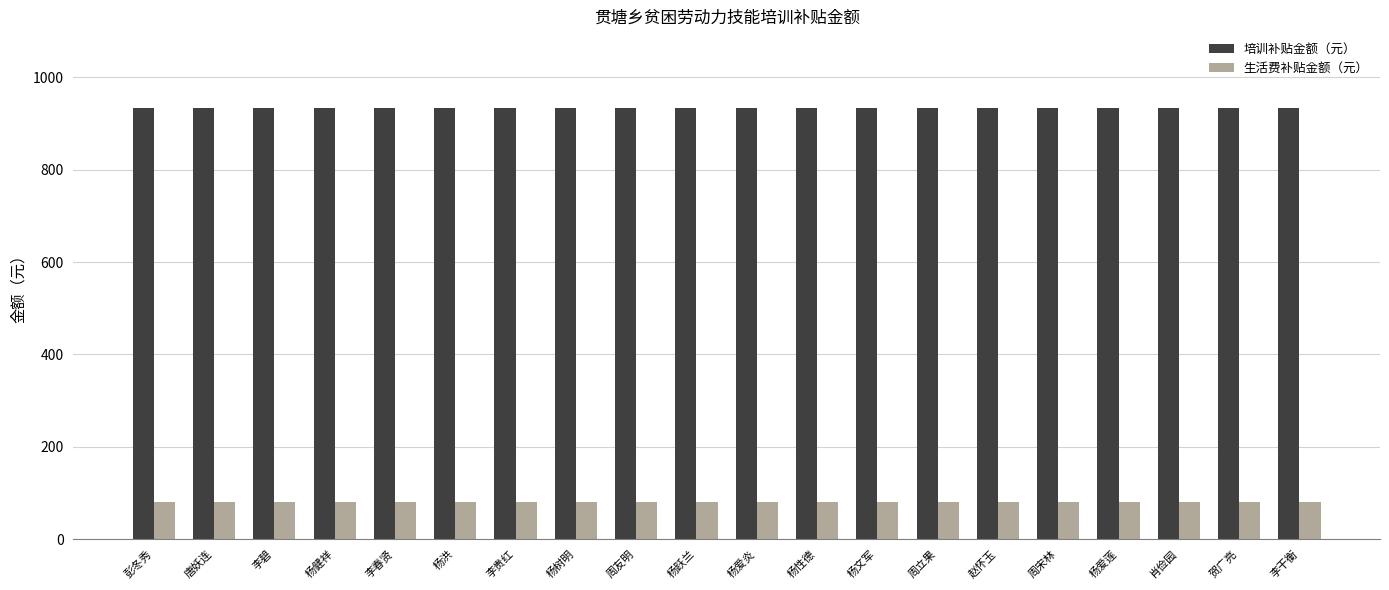

The 生活费补贴金额（元） series shows 141 at 赵怀玉. True or false?

False